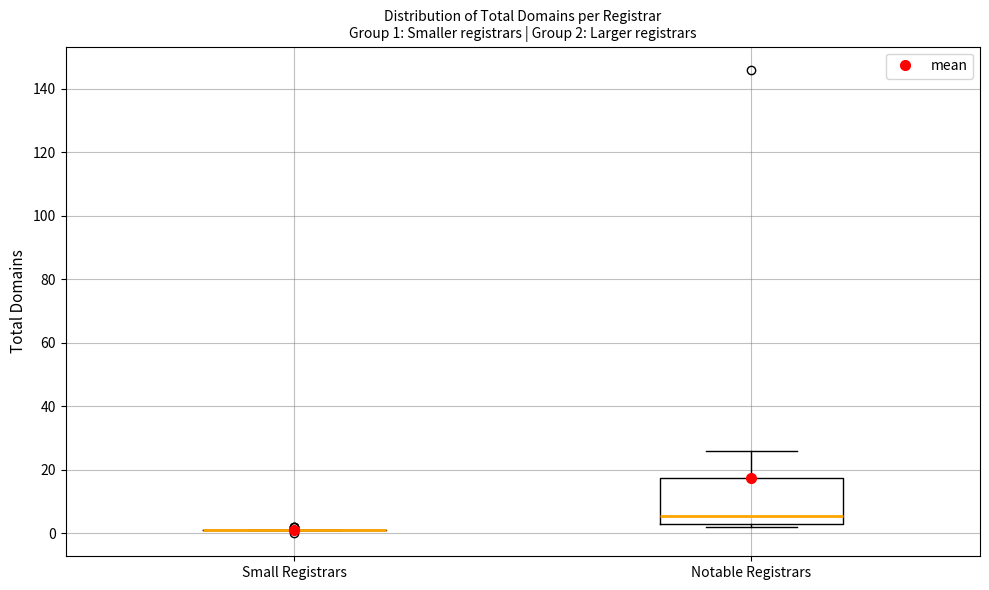

Which box is the tallest, from its lower edge to its upper edge?

Notable Registrars